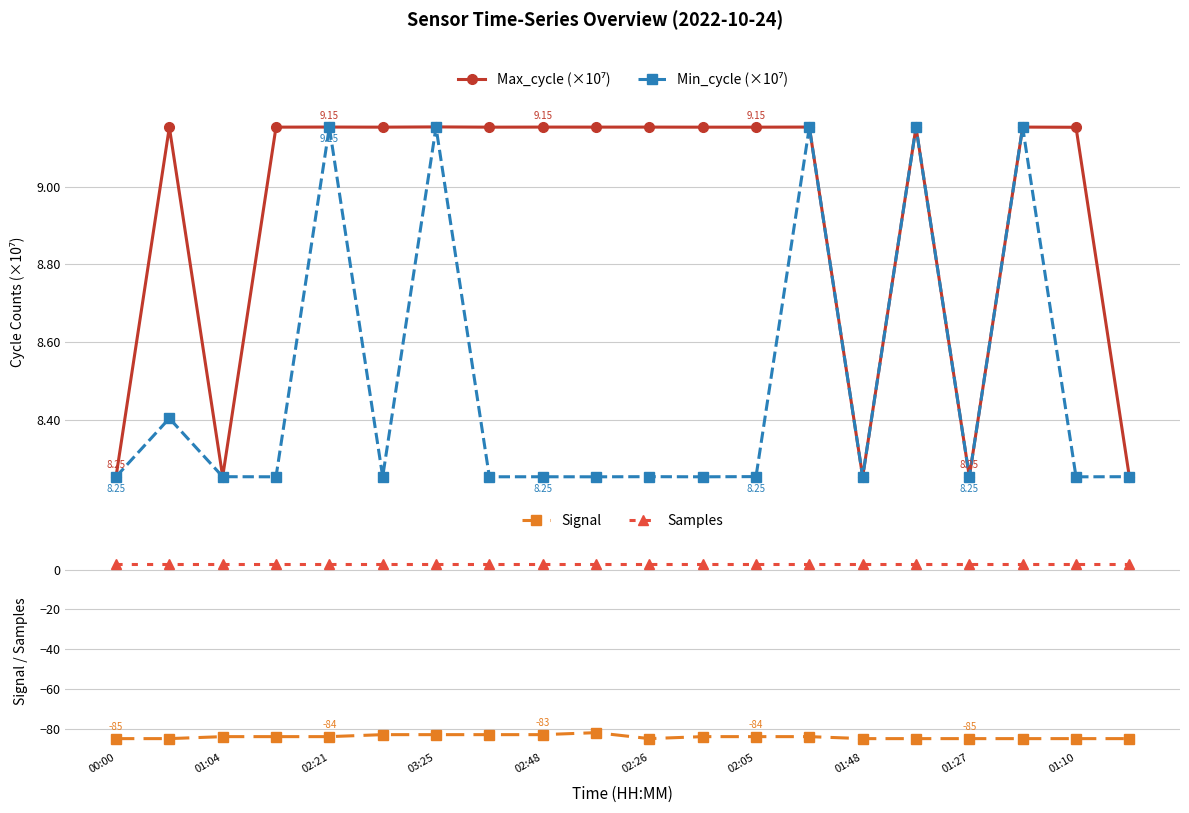

How many data points does each series have?

20